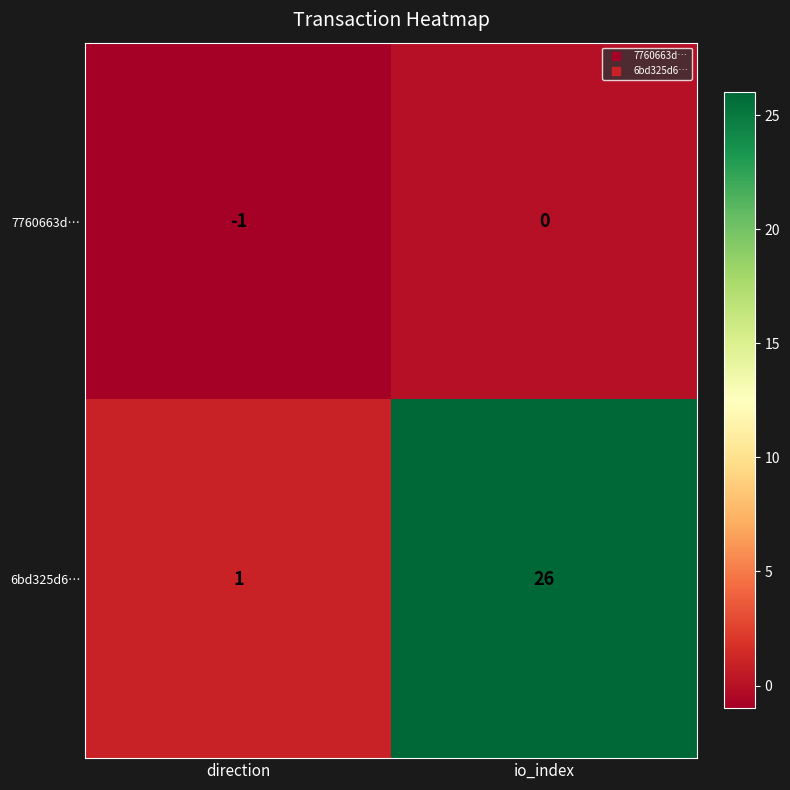

Which series has the largest range (max minus min)?

6bd325d6…